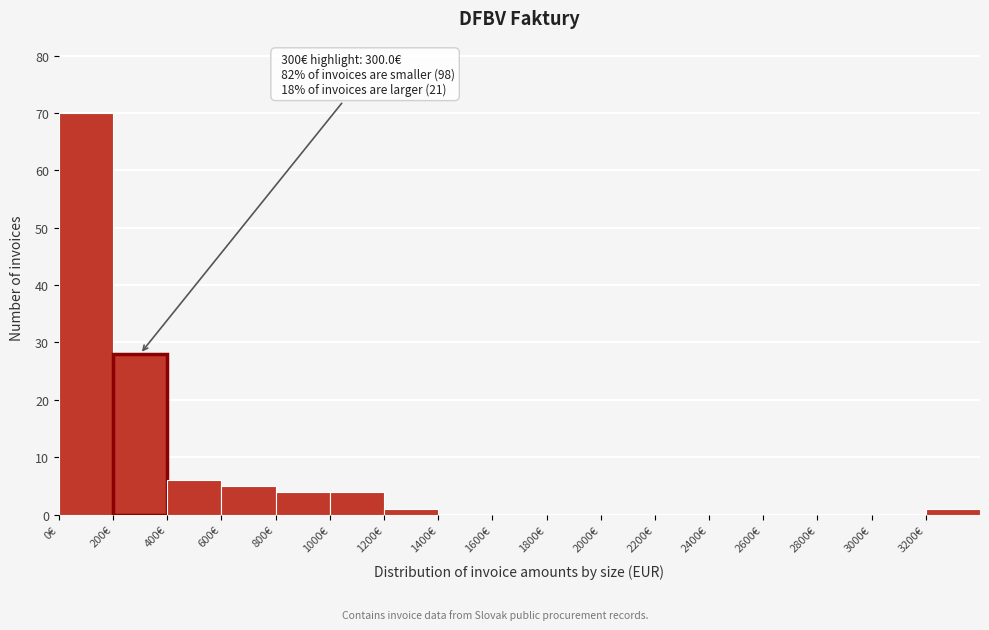

Which range on the x-axis has the tallest bar?

0 to 200